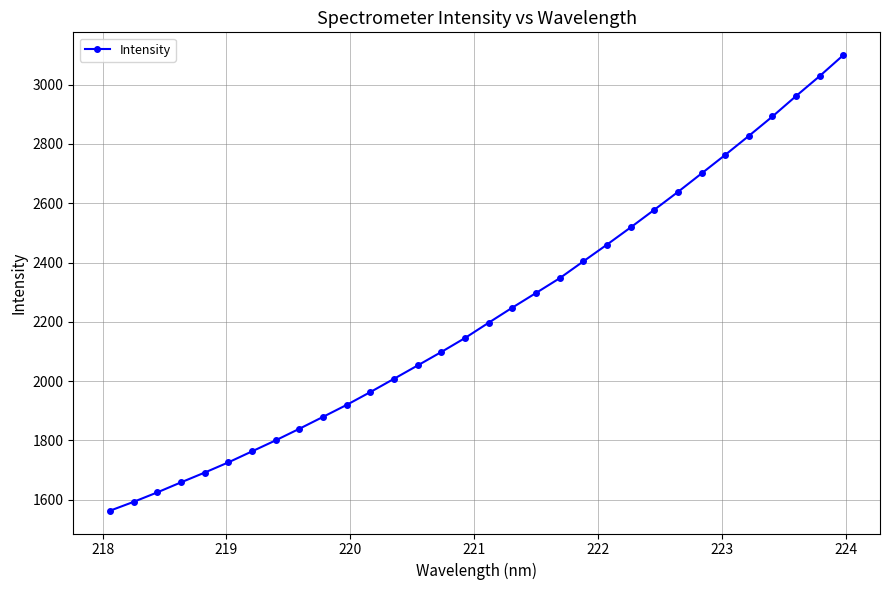

What is the difference between the maximum and minimum values?

1536.4